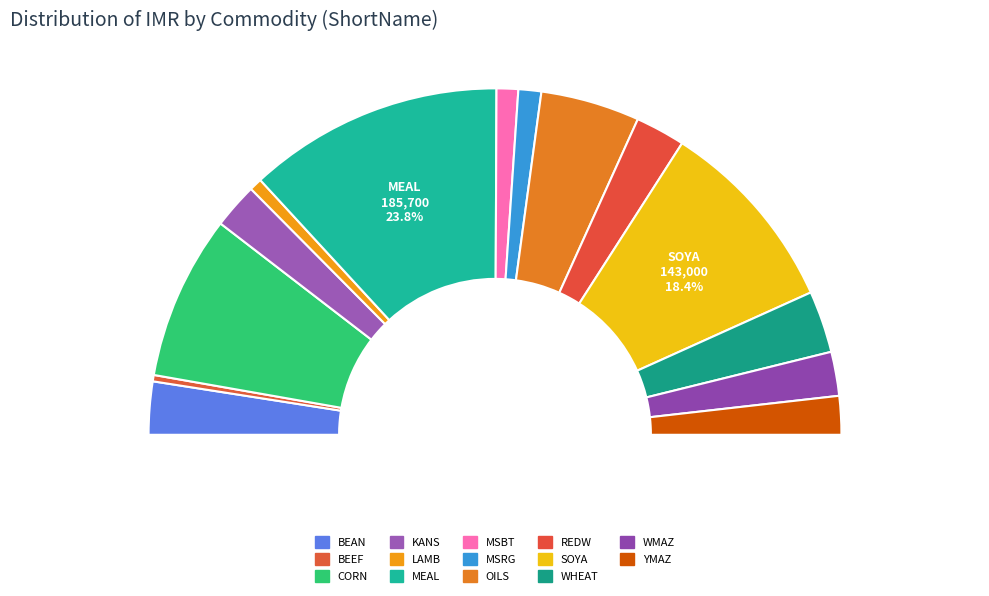

Which slice is the largest?

MEAL